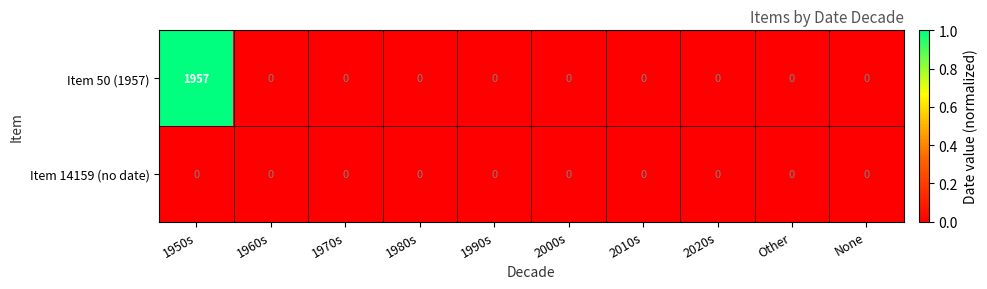

Which series has the widest spread of values?

Item 50 (1957)